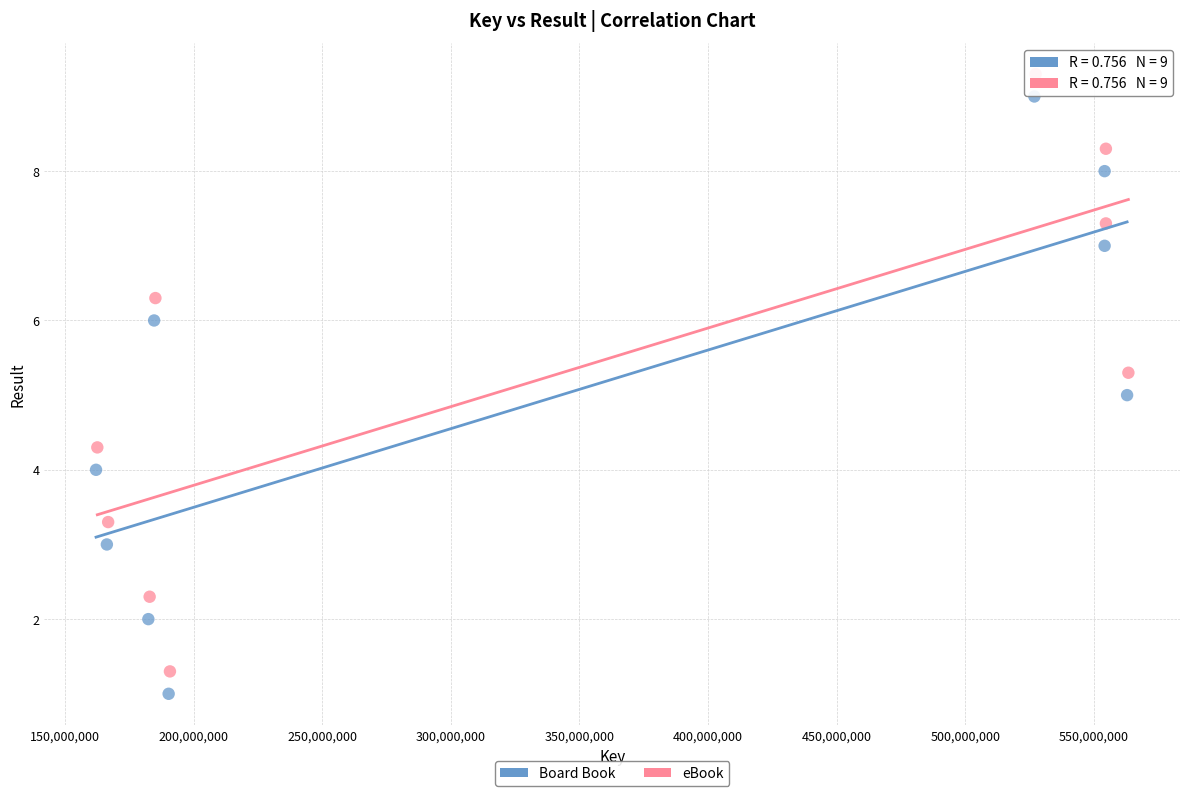

What are all the series names shown in the legend?

Board Book, eBook